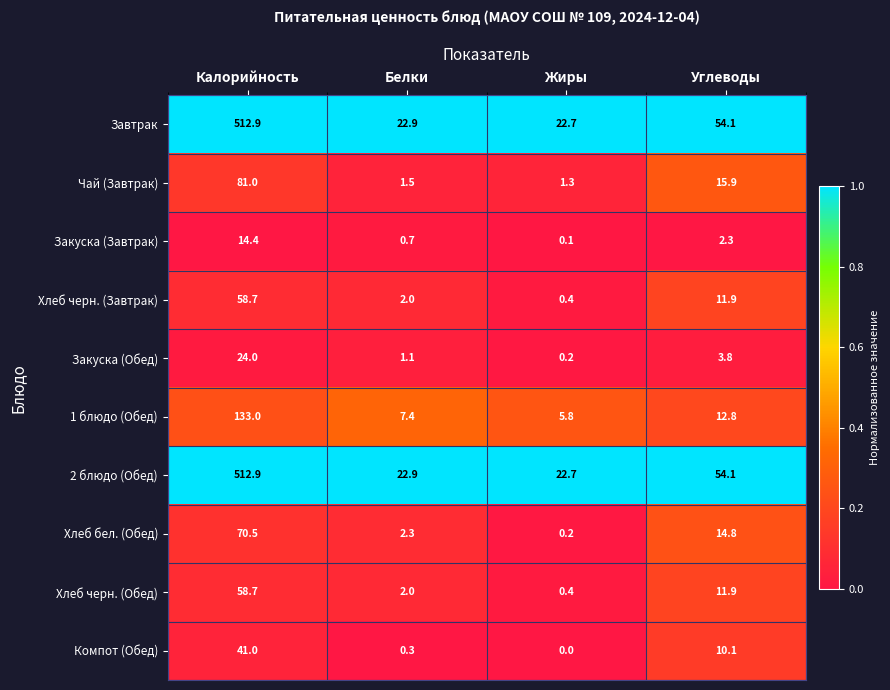

Is it true that 1 блюдо (Обед) equals 17.7 at Углеводы?

False